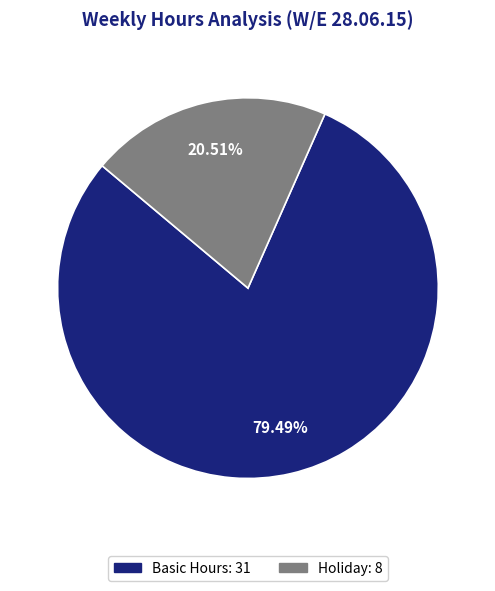

Is there a majority slice in this chart?

Yes